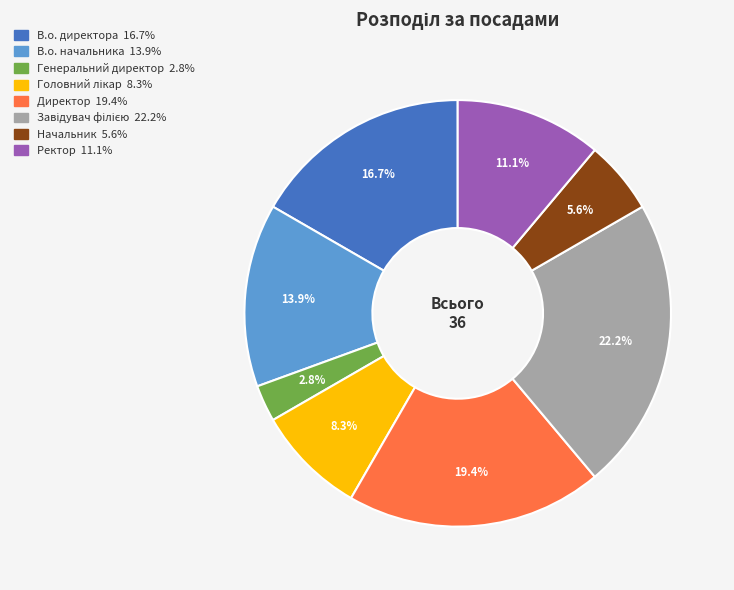

To the nearest percent, what is the difference between the Генеральний директор and Директор slice percentages?

17%